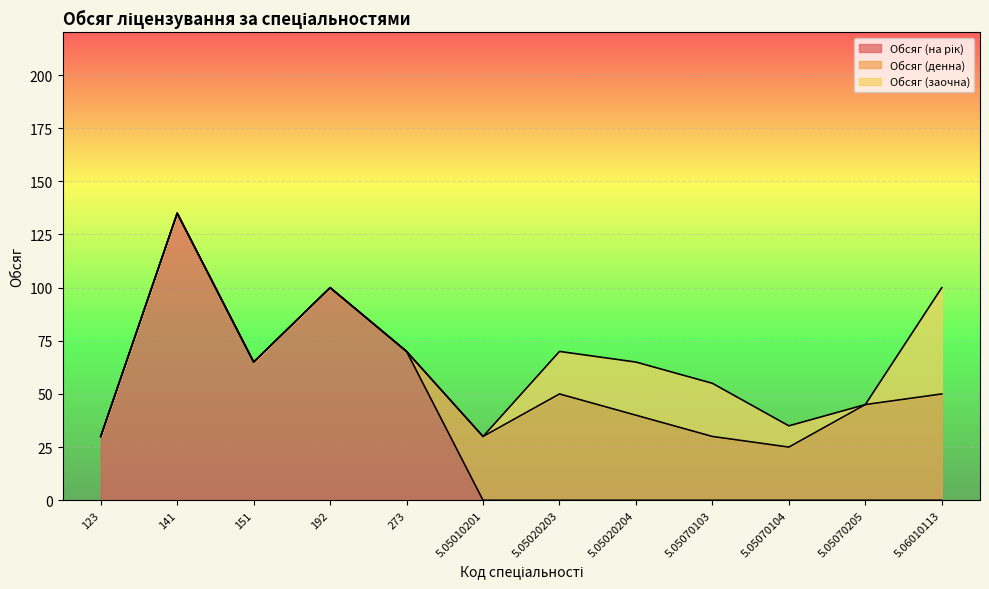

Between 192 and 5.05070205, which series saw the biggest shift?

Обсяг (на рік)